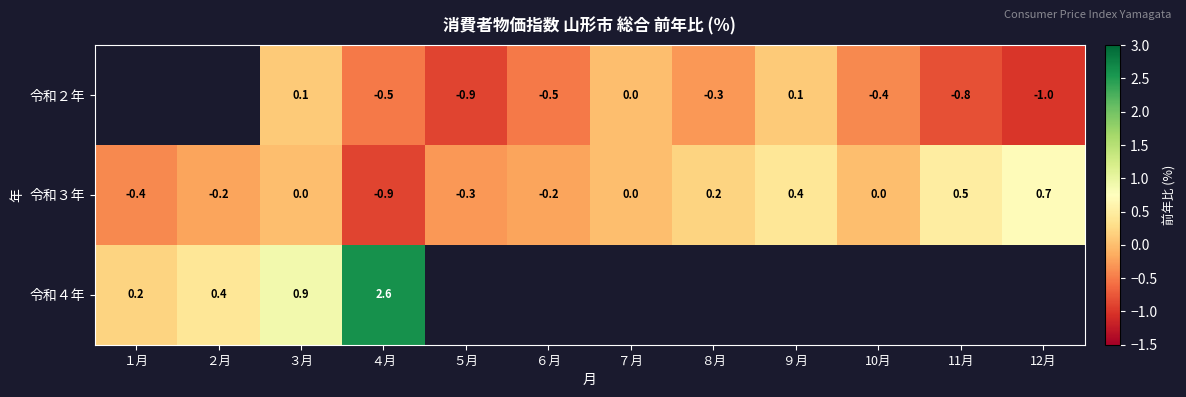

What is the sum of the 令和３年 values at 12月 and ３月?

0.7